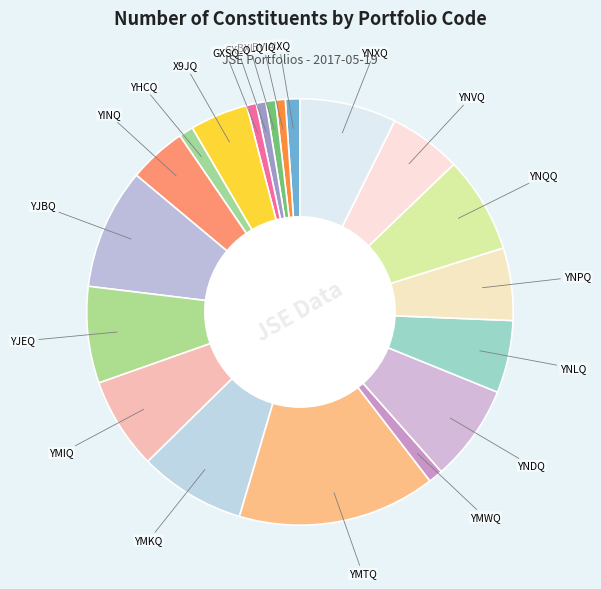

Count the number of slices in the pie.

20